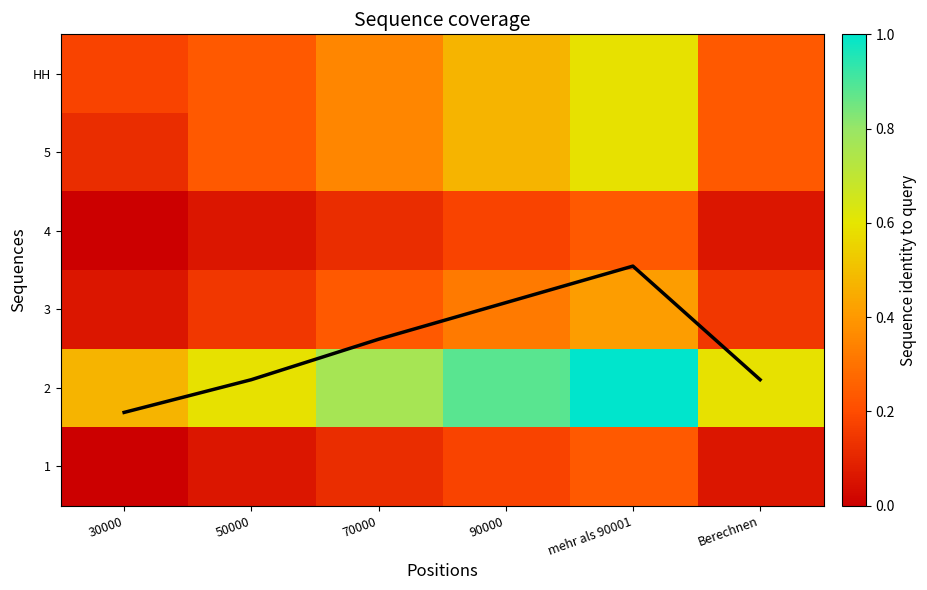

Rank the series at 70000 from lowest to highest value.

1, 4, 3, 5, HH, 2, mean coverage